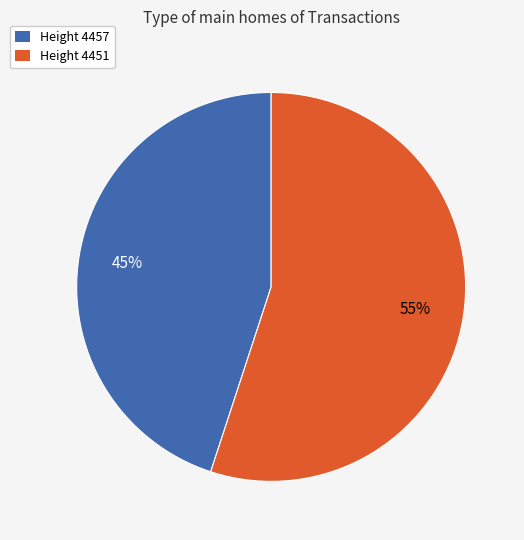

Is the sum of Height 4451 and Height 4457 greater than half?

Yes